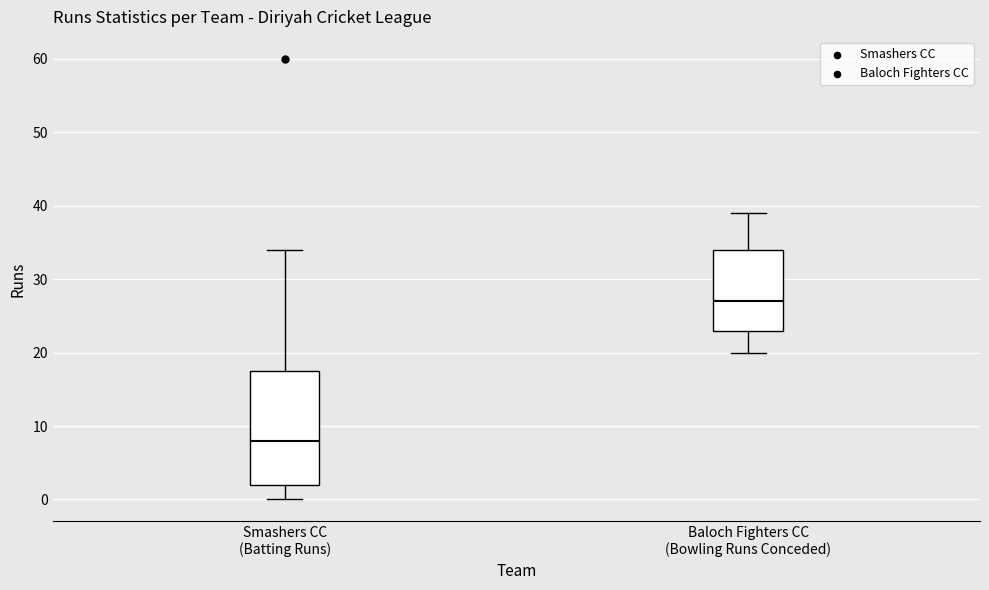

Reading left to right, transcribe this box plot: for each box, give where its median line is, the range the box spans, and where its two whiskers end, as read against the y-axis. The values are not printed on the chart, so give them approximately, as read against the axis.

Smashers CC (Batting Runs): median 8, box 2 to 18, whiskers 0 to 34
Baloch Fighters CC (Bowling Runs Conceded): median 27, box 23 to 34, whiskers 20 to 39